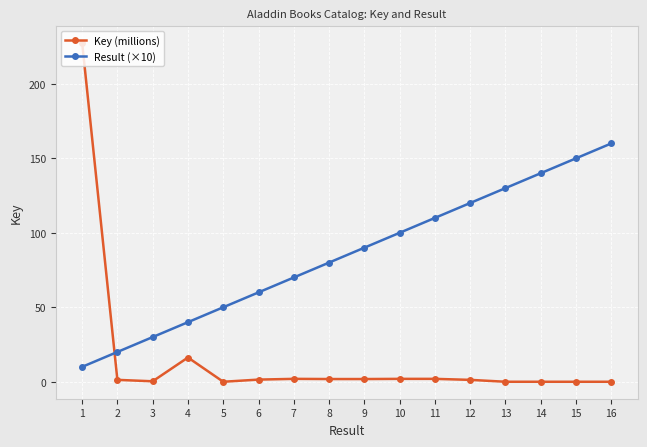

Is the value of Result (×10) at 1 greater than the value of Key (millions) at 9?

Yes